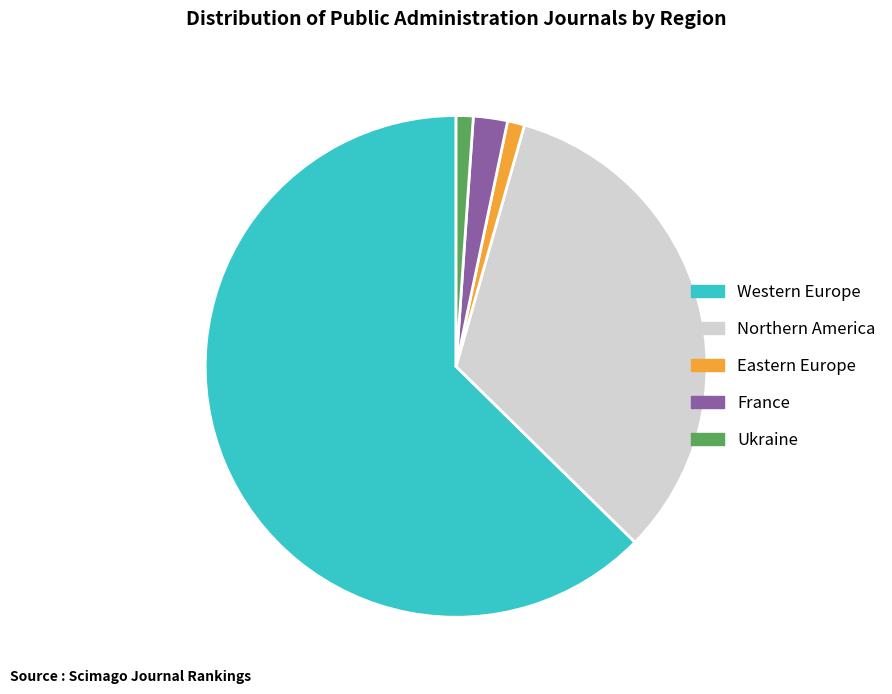

Combined, do France and Western Europe account for over 50%?

Yes